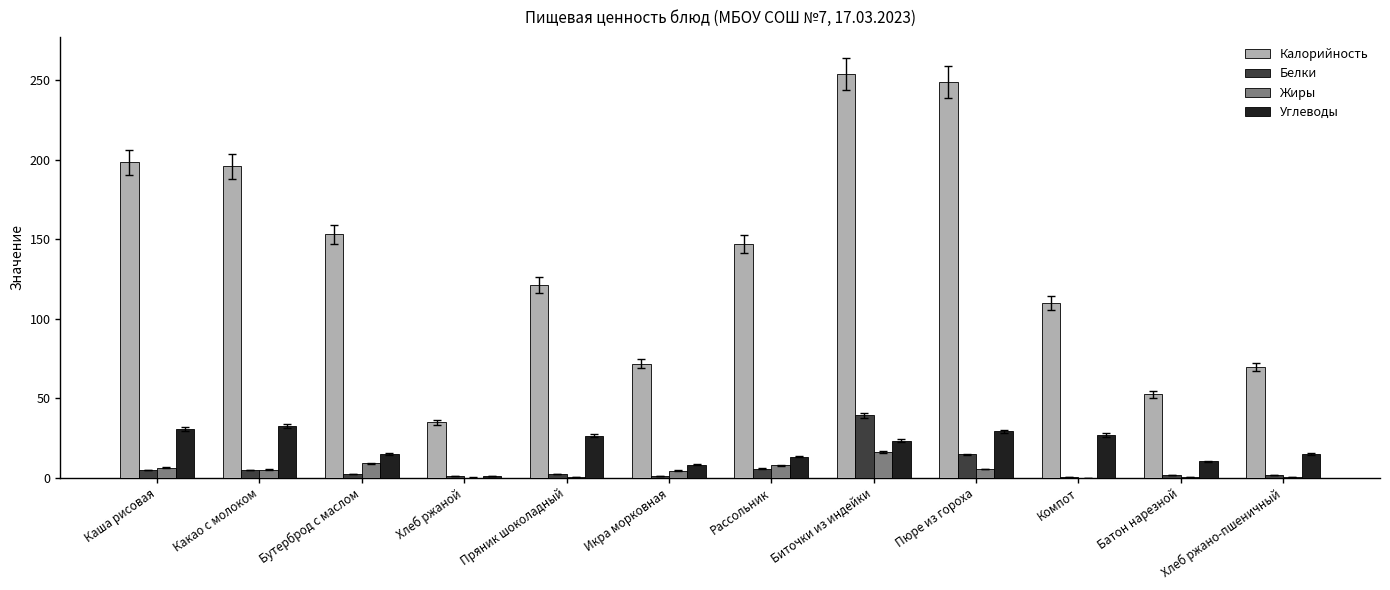

Where does the Жиры series first go above 5?

Каша рисовая